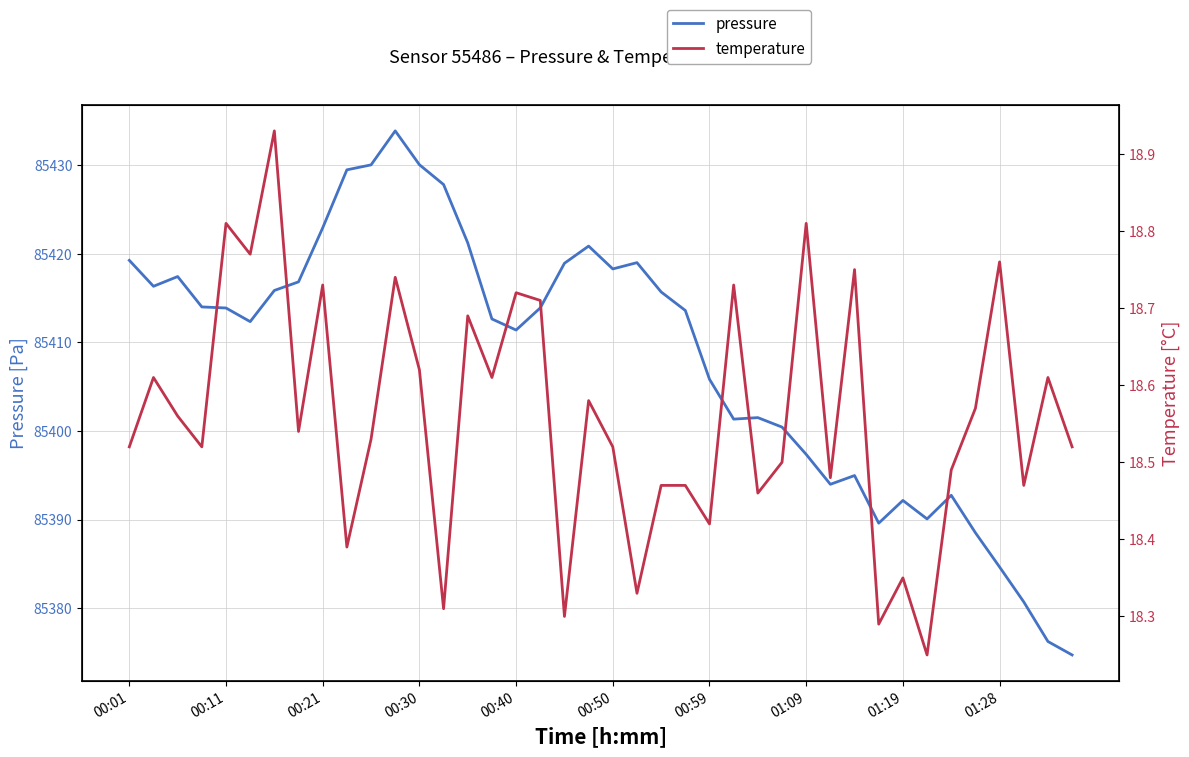

List the series in order of their peak value, highest first.

pressure, temperature